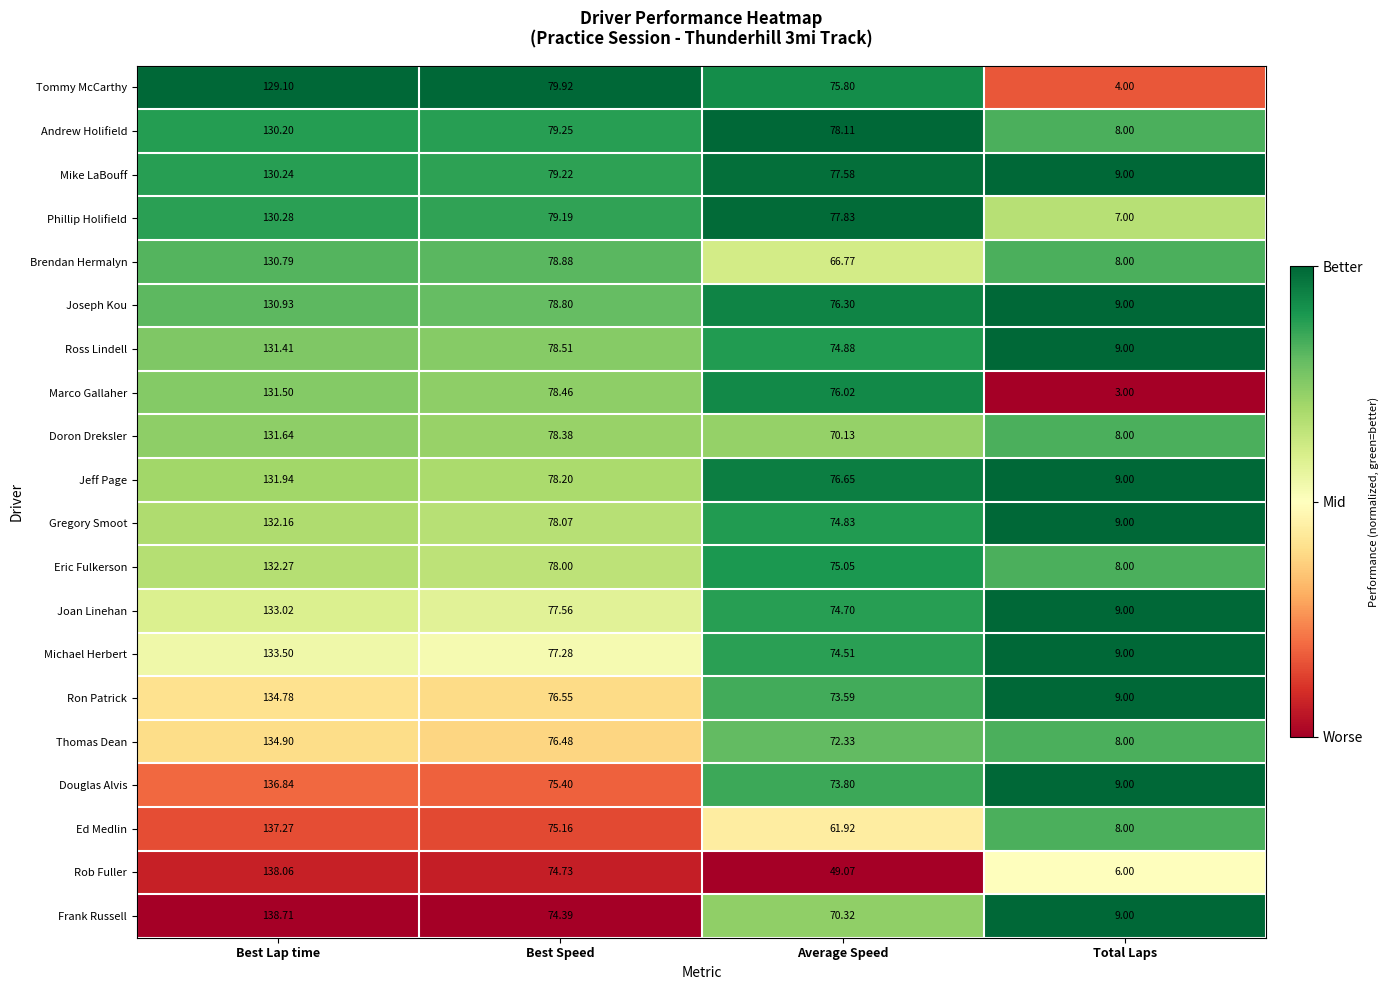

At which label is Rob Fuller closest to 72?

Best Speed